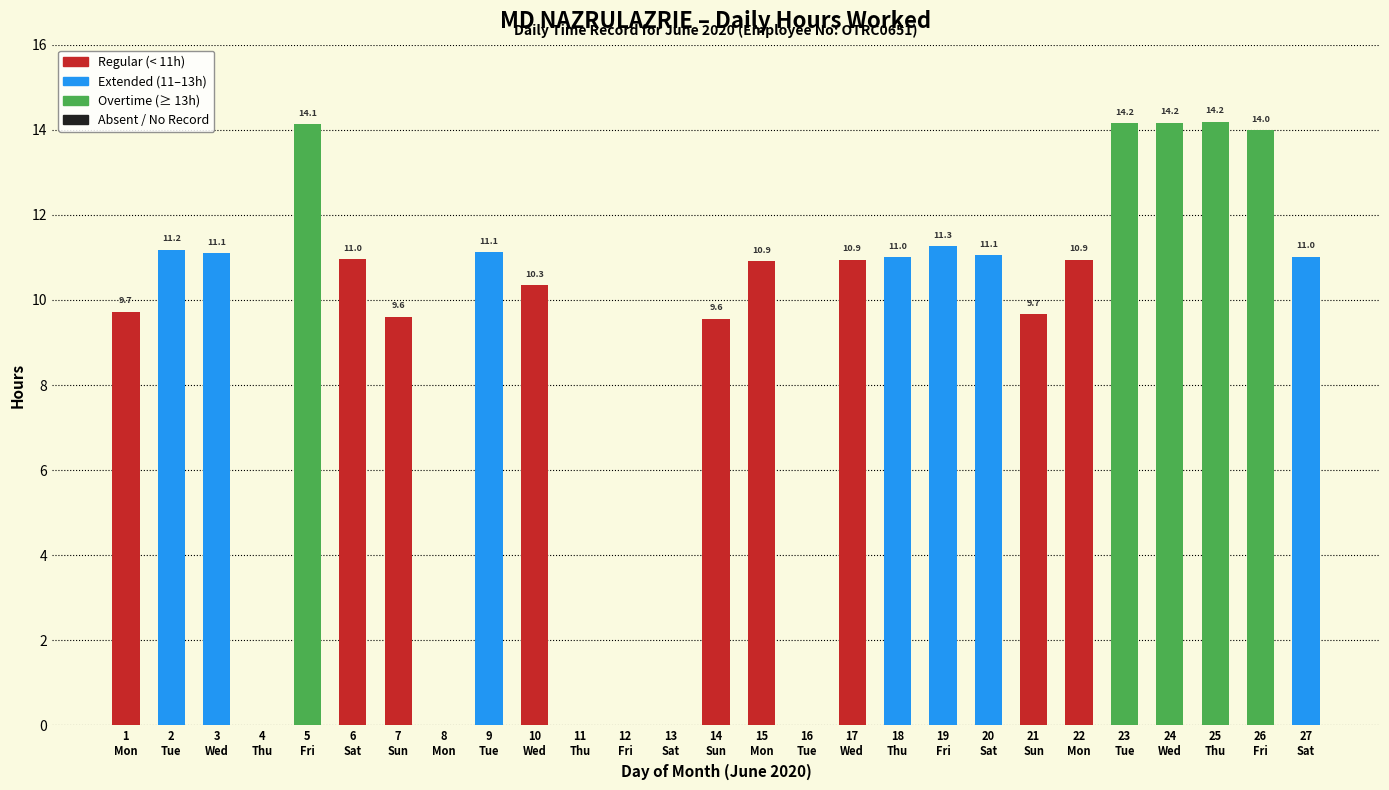

What is the greatest value displayed?

14.2